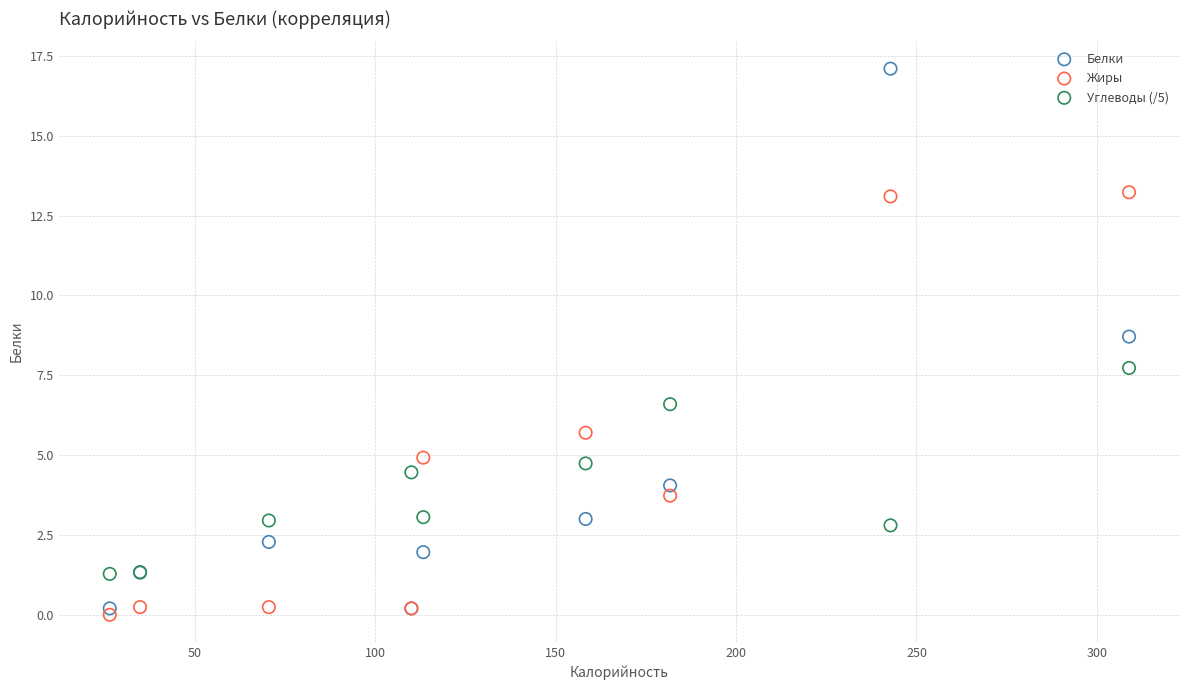

Which series reaches the maximum Y coordinate?

Белки